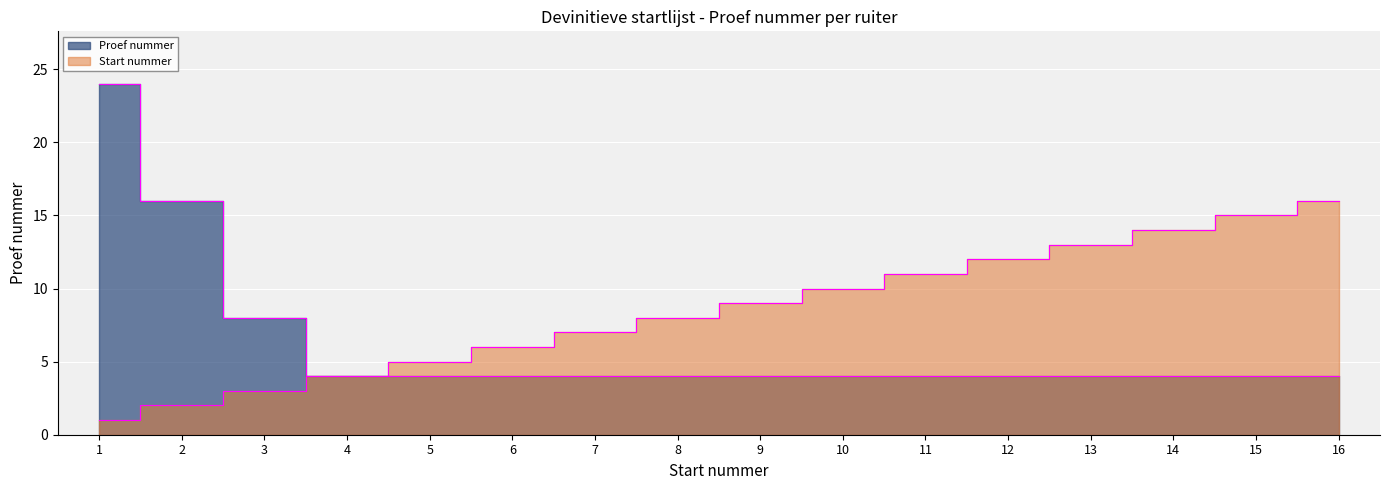

Which series changed the most between 4 and 10?

Start nummer